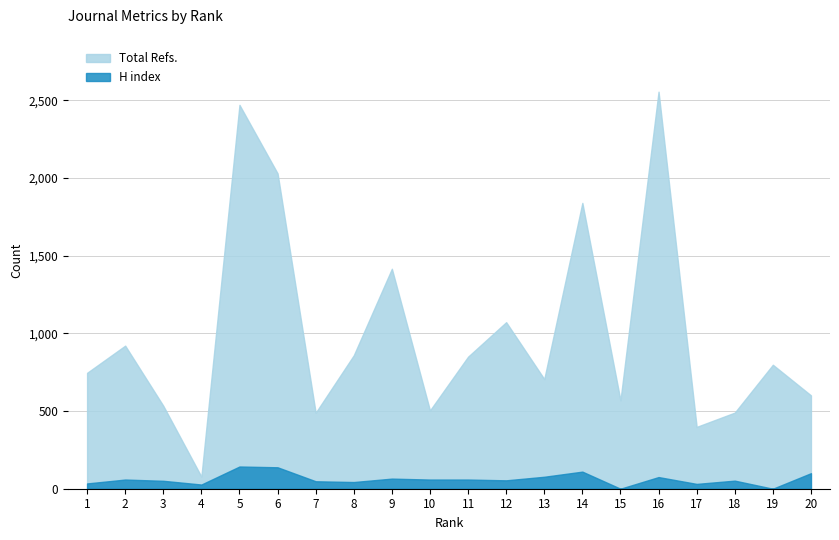

True or false: Total Refs. and H index cross at least once.

False